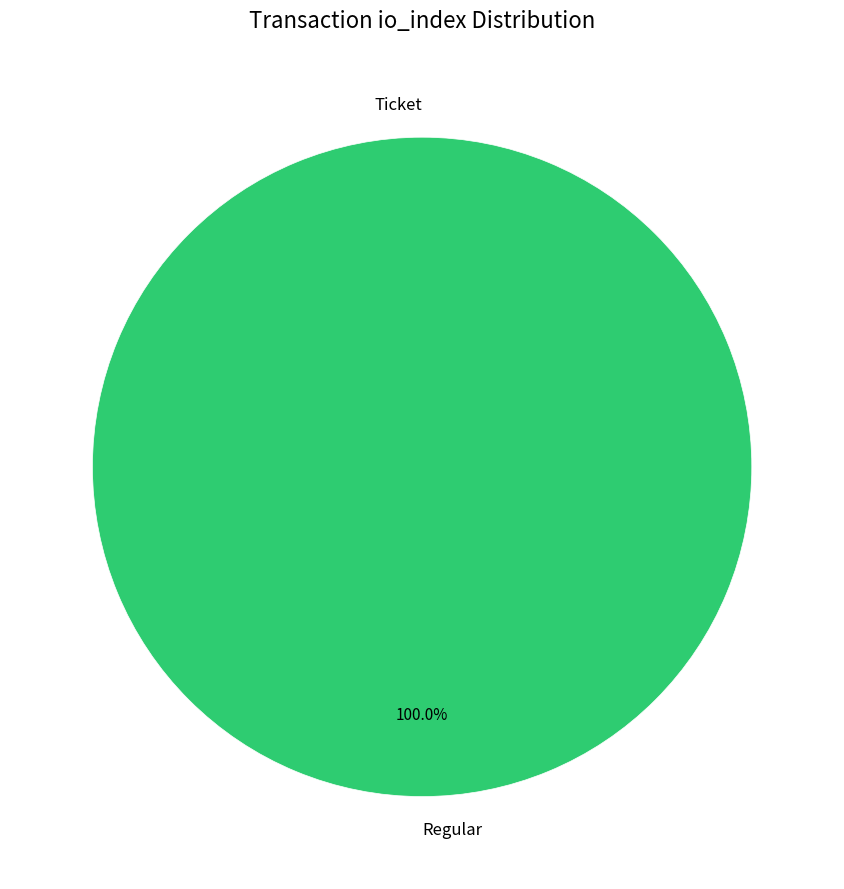

How many slices are in this pie chart?

2